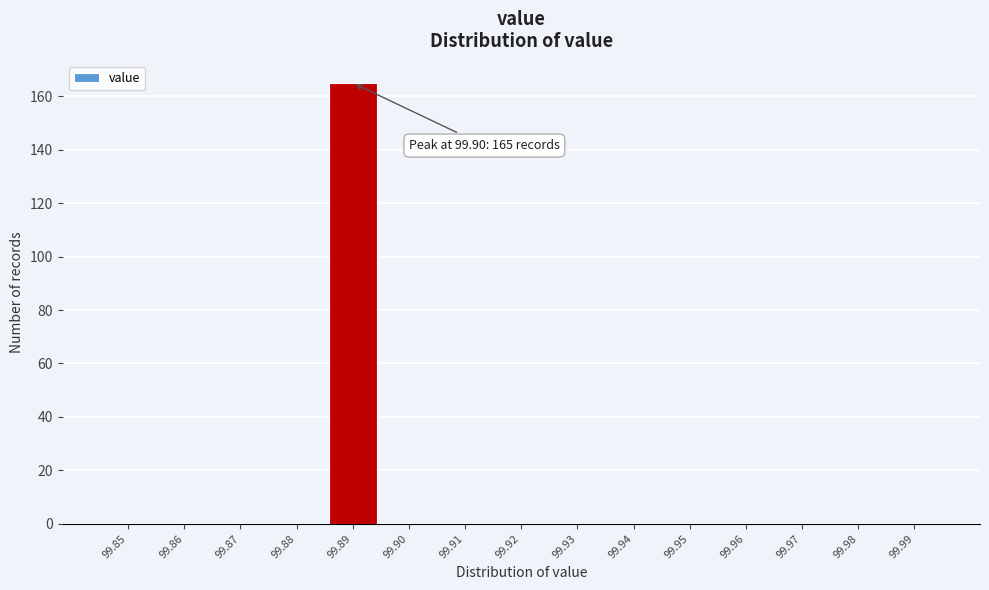

Reading left to right, transcribe all the data shown in this chart.

99.85=0	99.86=0	99.87=0	99.88=0	99.89=165	99.90=0	99.91=0	99.92=0	99.93=0	99.94=0	99.95=0	99.96=0	99.97=0	99.98=0	99.99=0